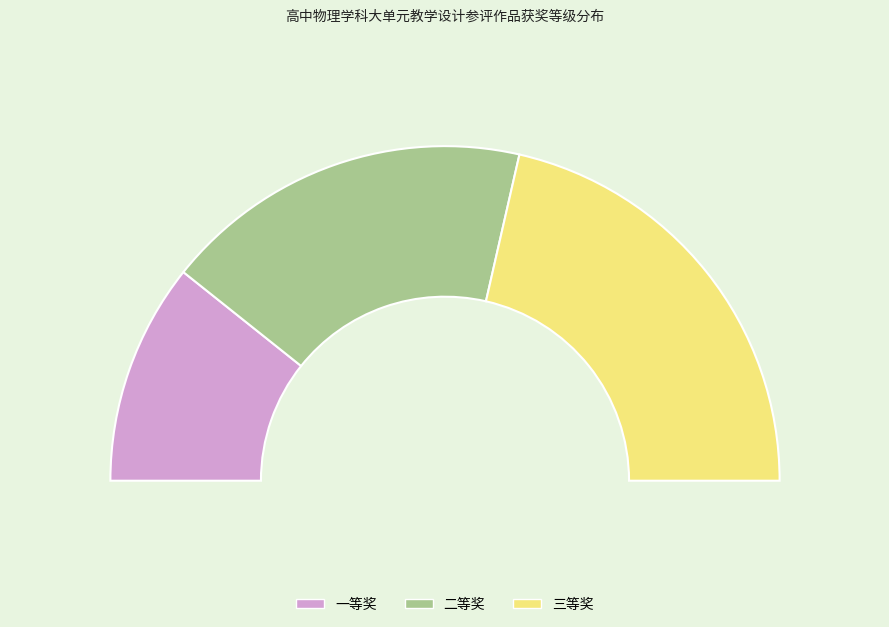

Combined, what portion of the pie is 三等奖 and 二等奖?

78.6%